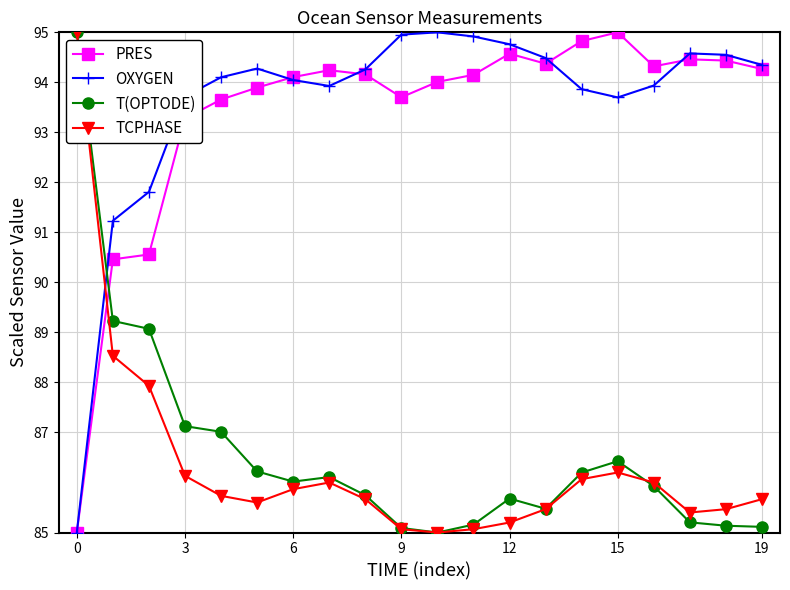

In OXYGEN, how many points are lower than both neighbors (excluding endpoints)?

2